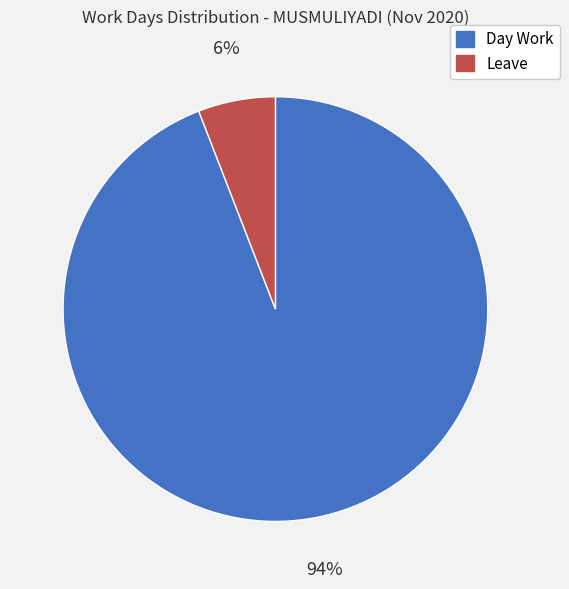

Between Day Work and Leave, which is larger?

Day Work